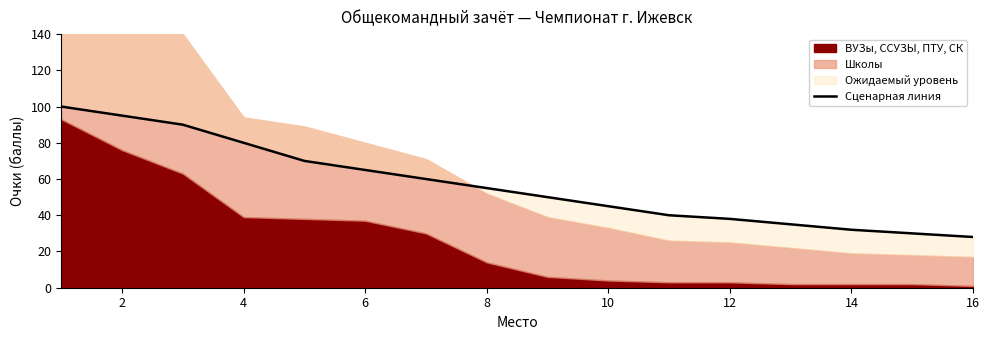

What is the maximum value shown in the chart?

100